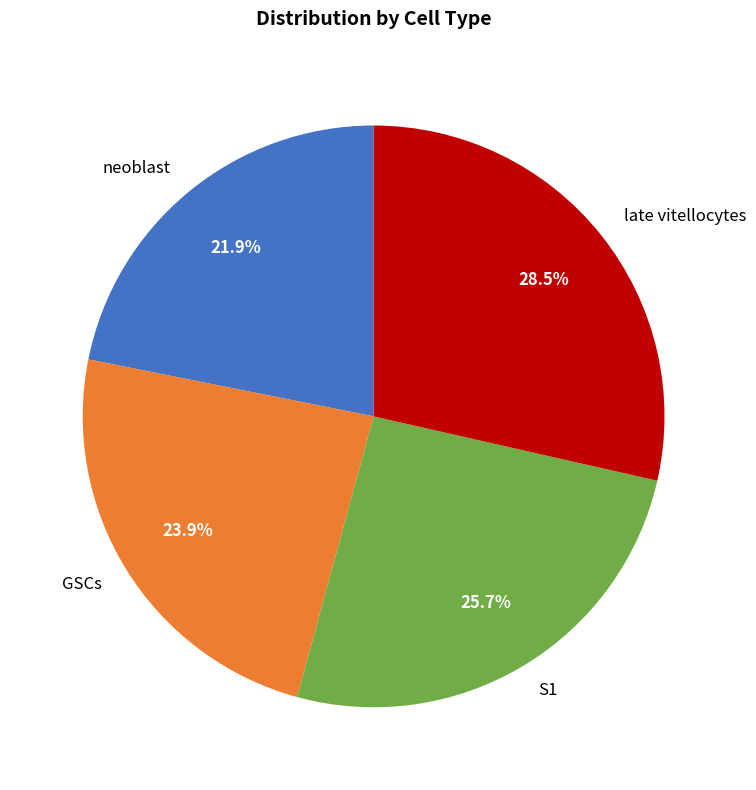

Is the sum of S1 and GSCs greater than half?

No